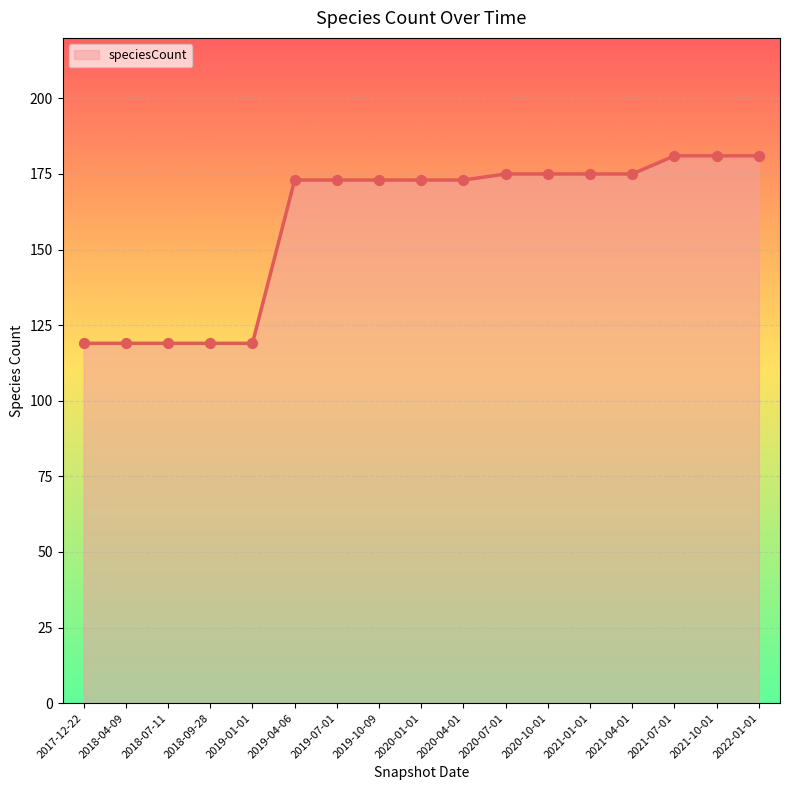

Which has a higher value, 2020-04-01 or 2020-07-01?

2020-07-01